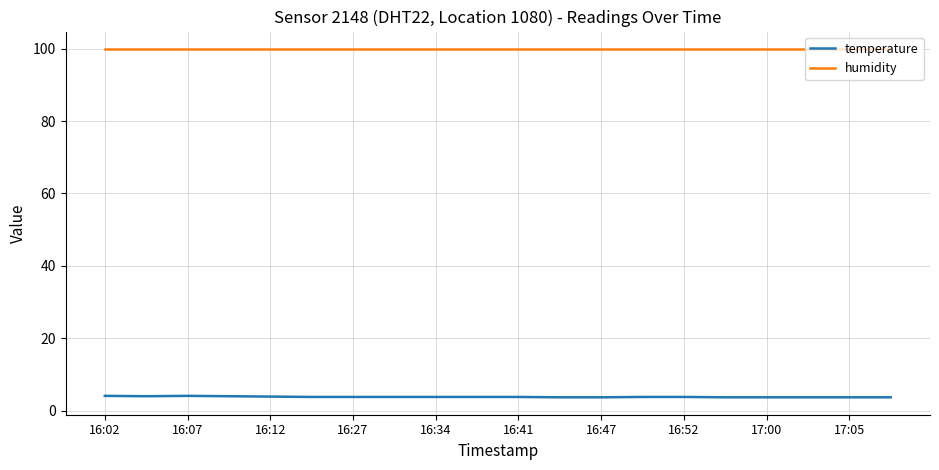

True or false: temperature and humidity cross at least once.

False